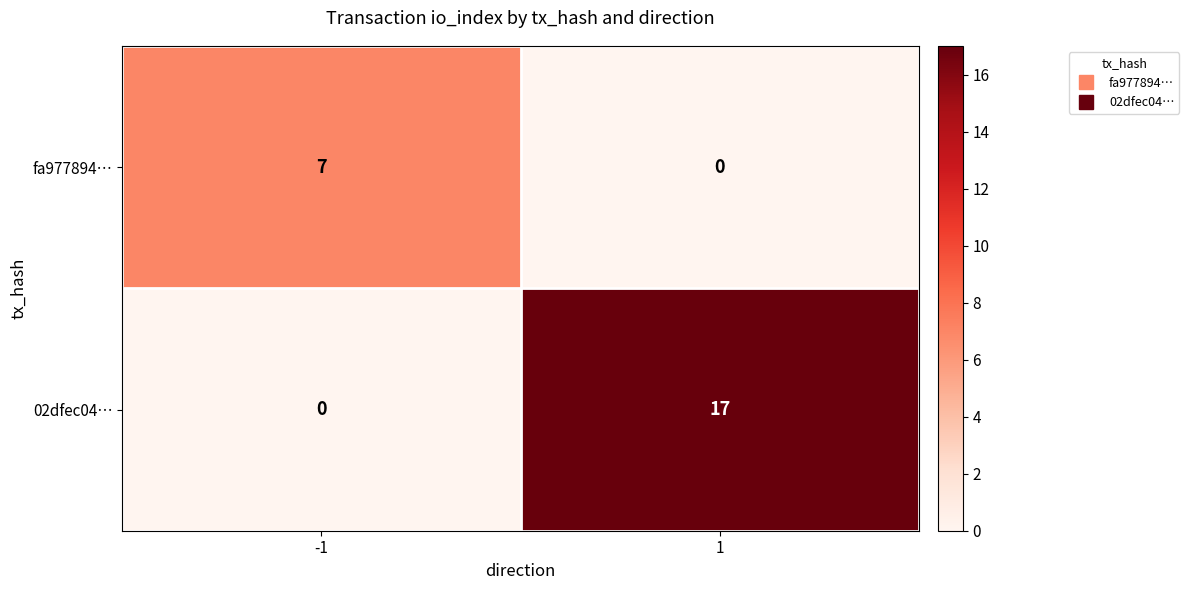

What is the difference between the fa977894… values at -1 and 1?

7